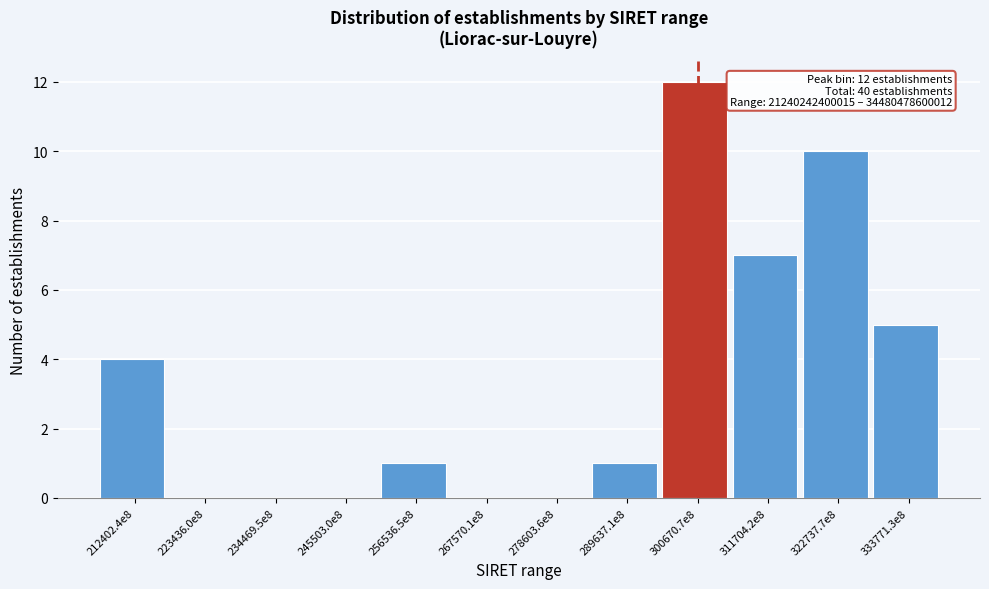

Reading left to right, what are all the values shown in this chart?

212402.4e8=4	223436.0e8=0	234469.5e8=0	245503.0e8=0	256536.5e8=1	267570.1e8=0	278603.6e8=0	289637.1e8=1	300670.7e8=12	311704.2e8=7	322737.7e8=10	333771.3e8=5